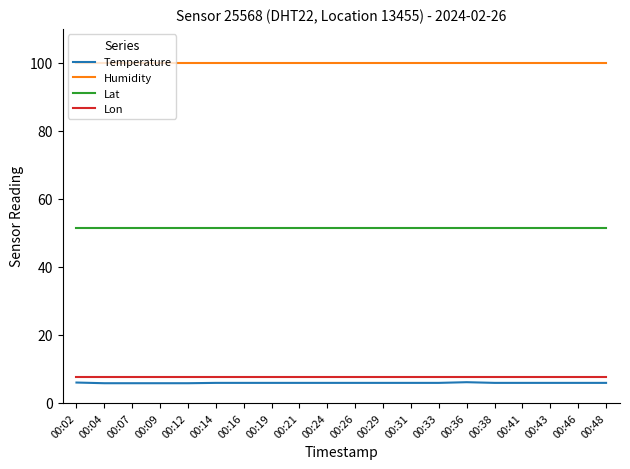

What is the total value across all series at 00:26?

164.9